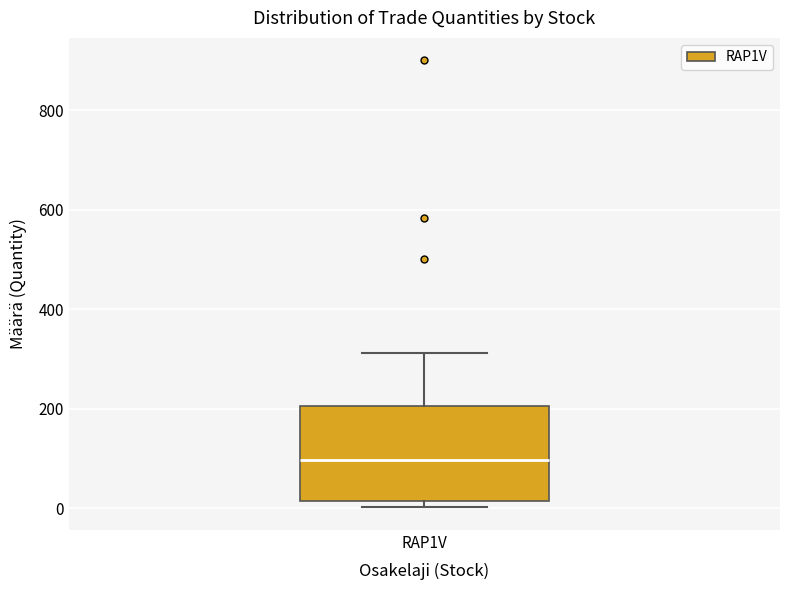

Transcribe this box plot: give where the median line is, the range the box spans, and where the two whiskers end, as read against the y-axis. The values are not printed on the chart, so give them approximately, as read against the axis.

median 100, box 20 to 200, whiskers 0 to 320